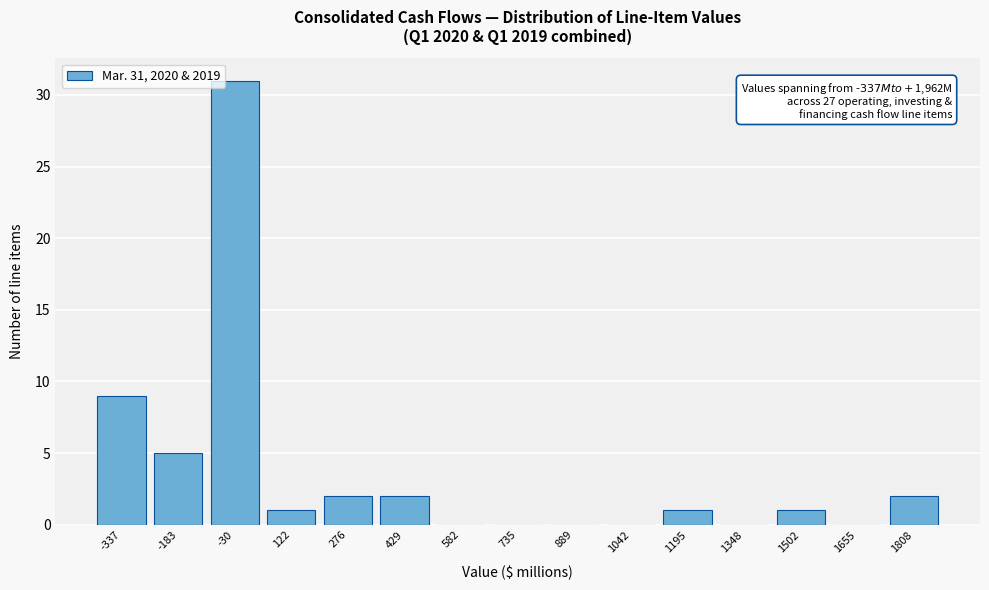

Reading right to left, list all the values displayed in this chart.

1808=2	1655=0	1502=1	1348=0	1195=1	1042=0	889=0	735=0	582=0	429=2	276=2	122=1	-30=31	-183=5	-337=9